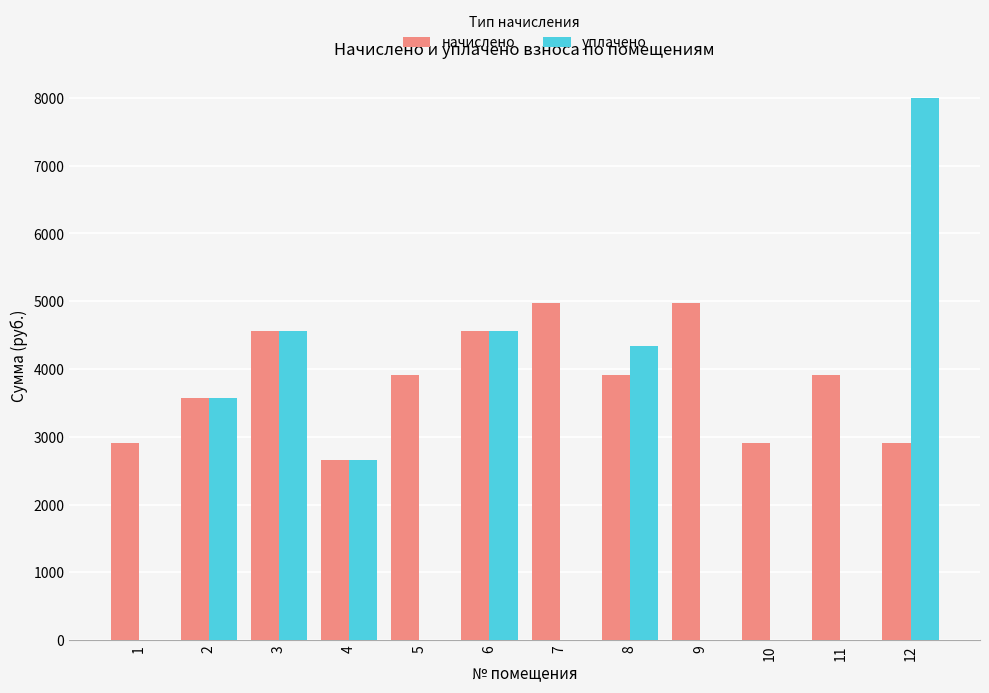

At which category is the sum across all series the highest?

12